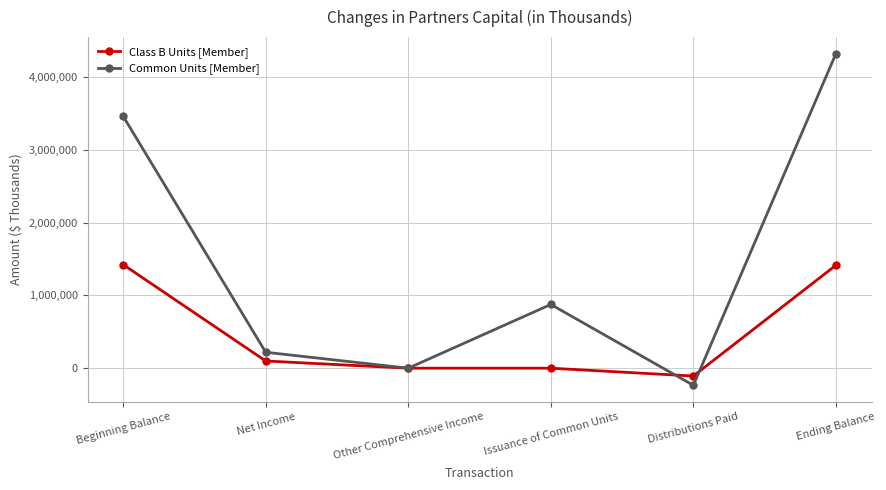

Does the chart have visible grid lines?

Yes